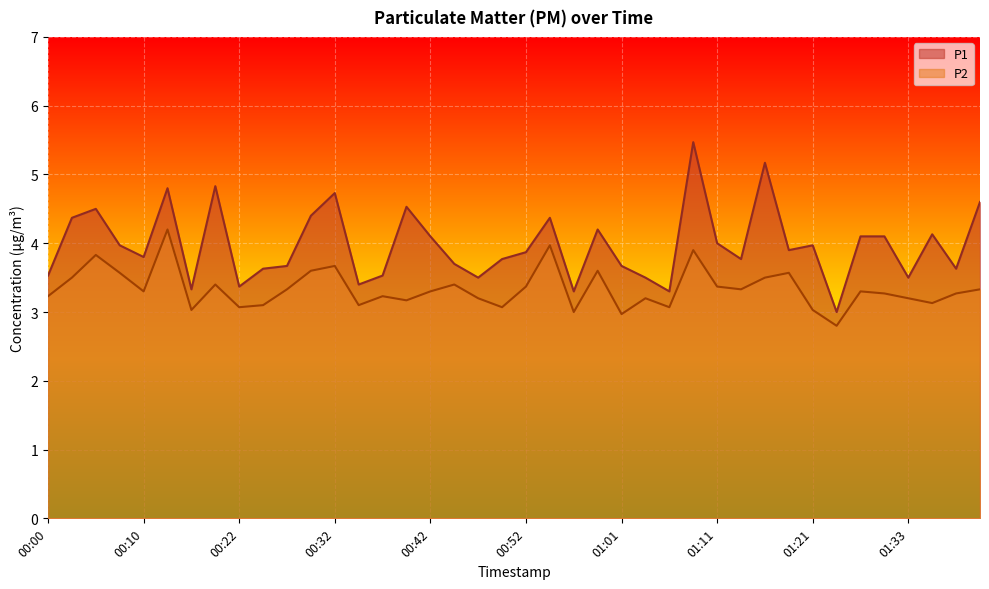

What is the sum of all P2 values?

133.5